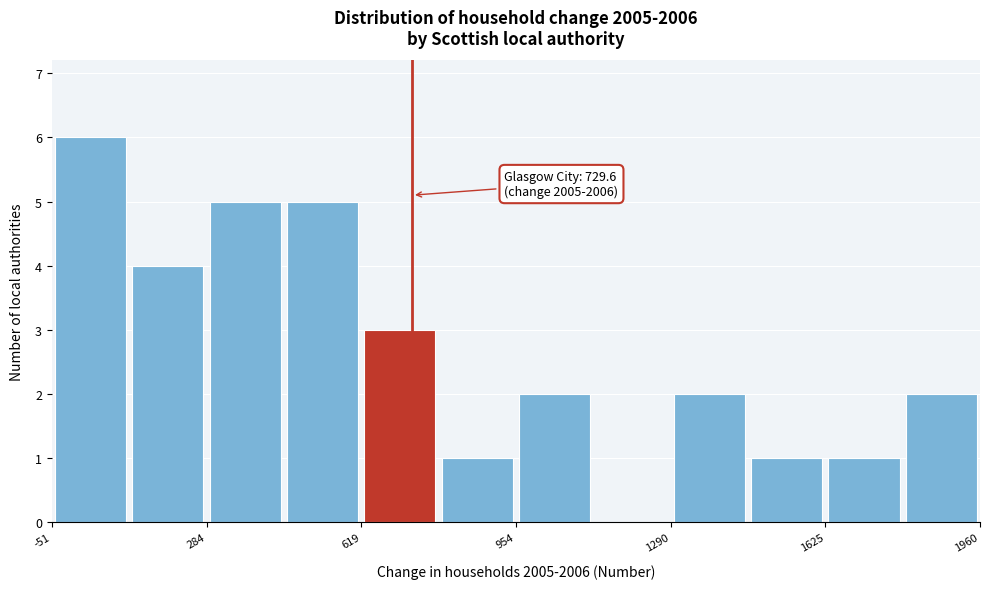

Around what value on the x-axis is the tallest bar? Give the approximate position of its centre, as read against the axis.

50